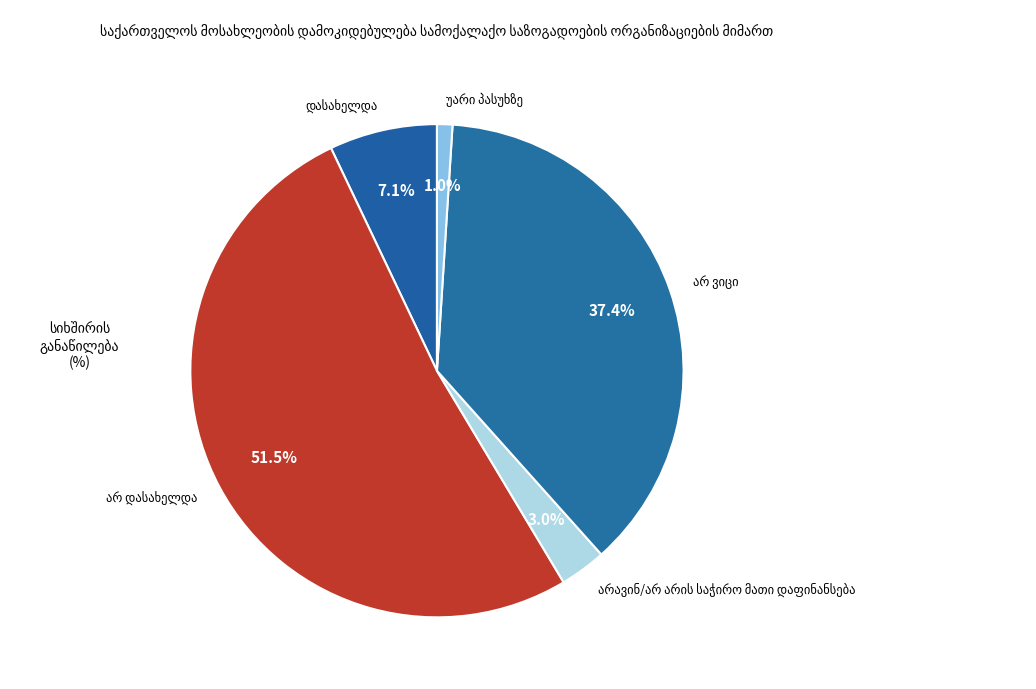

Does any single category account for the majority?

Yes